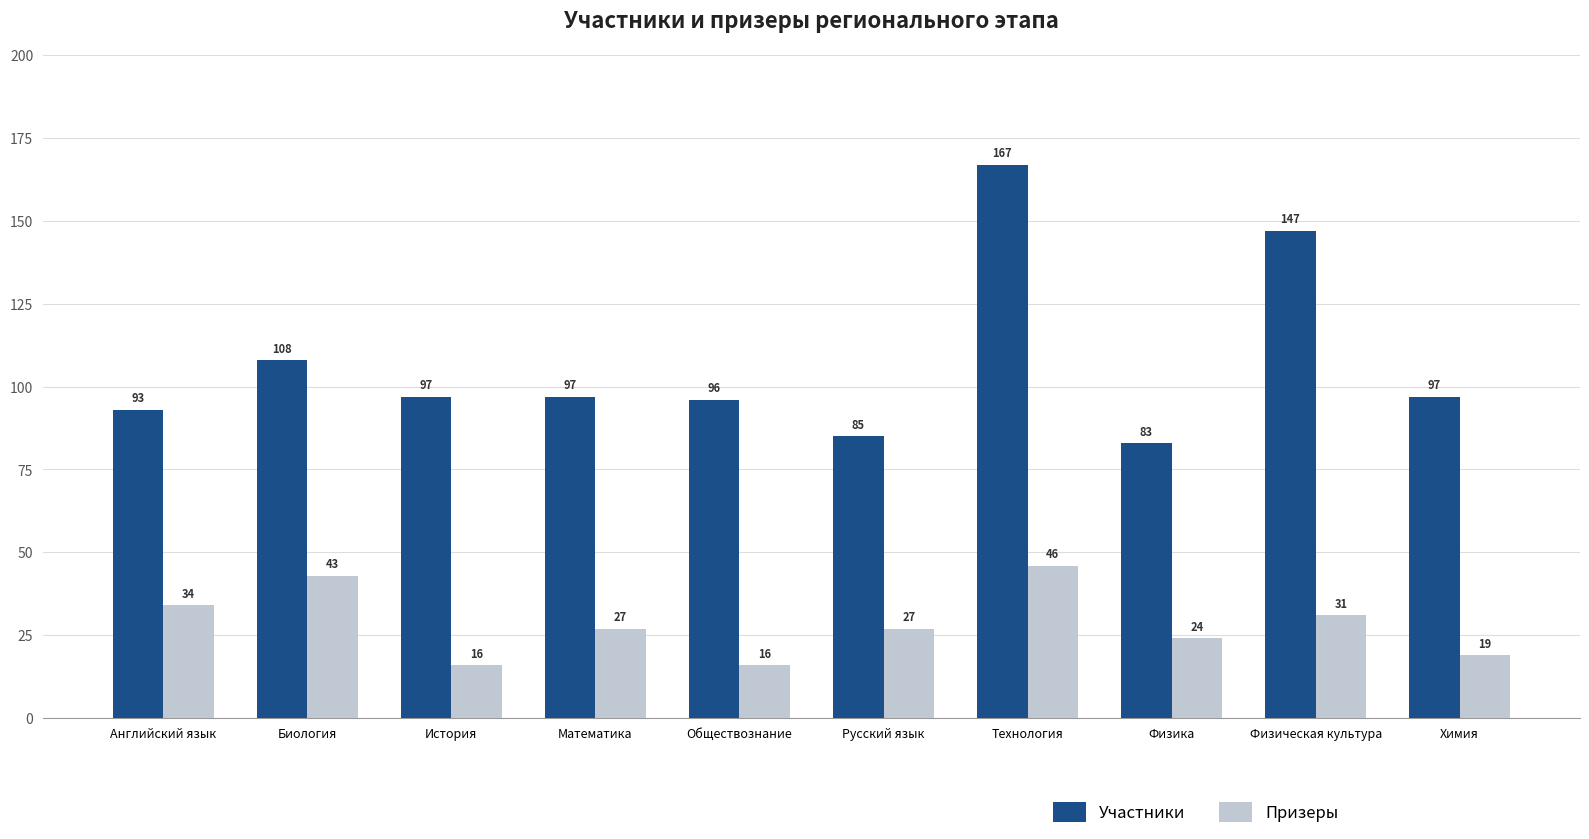

What is the average value of the Участники series?

107